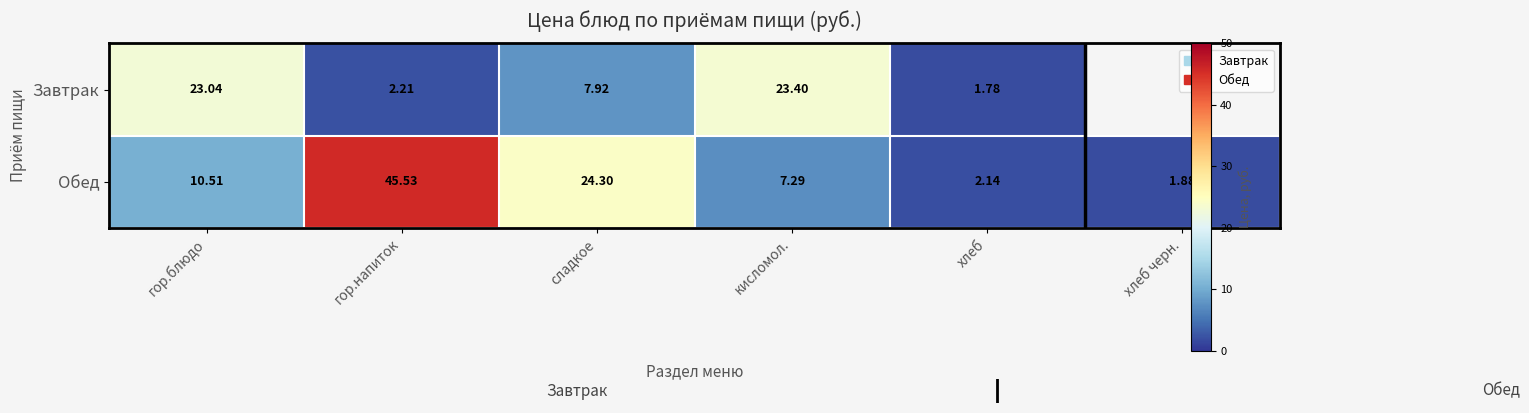

Which category has the highest value in the Обед series?

гор.напиток